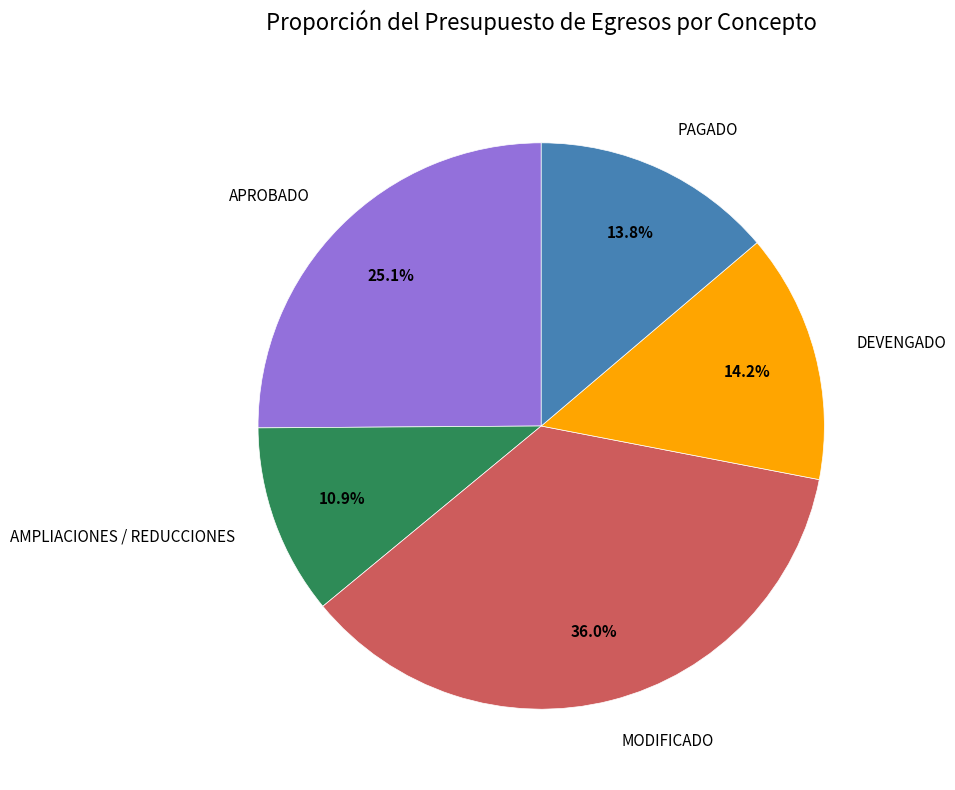

Which category has the smallest portion of the pie?

AMPLIACIONES / REDUCCIONES